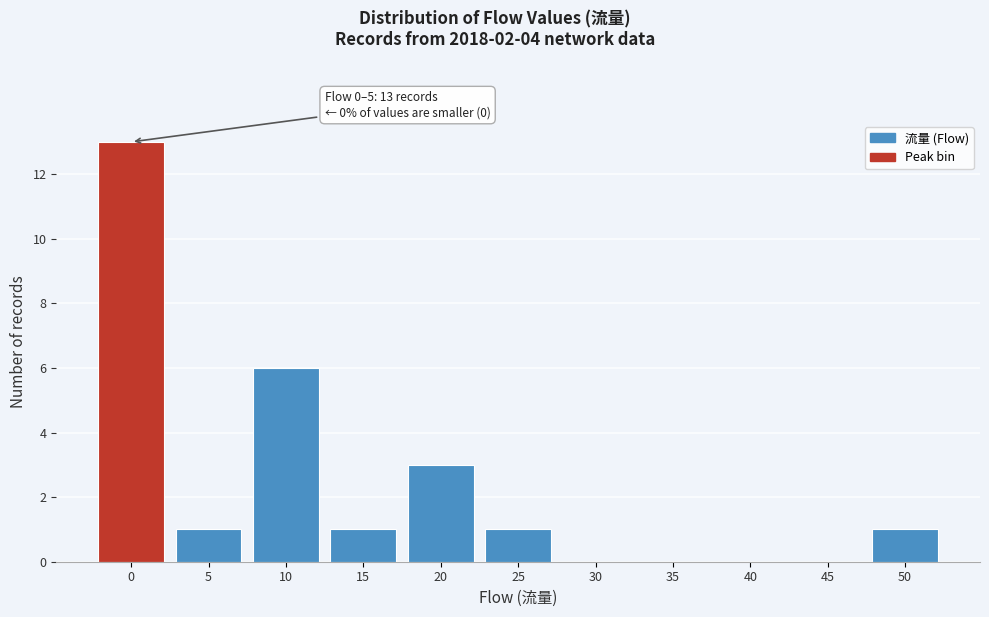

Reading right to left, extract all data points from this chart.

50=1	45=0	40=0	35=0	30=0	25=1	20=3	15=1	10=6	5=1	0=13